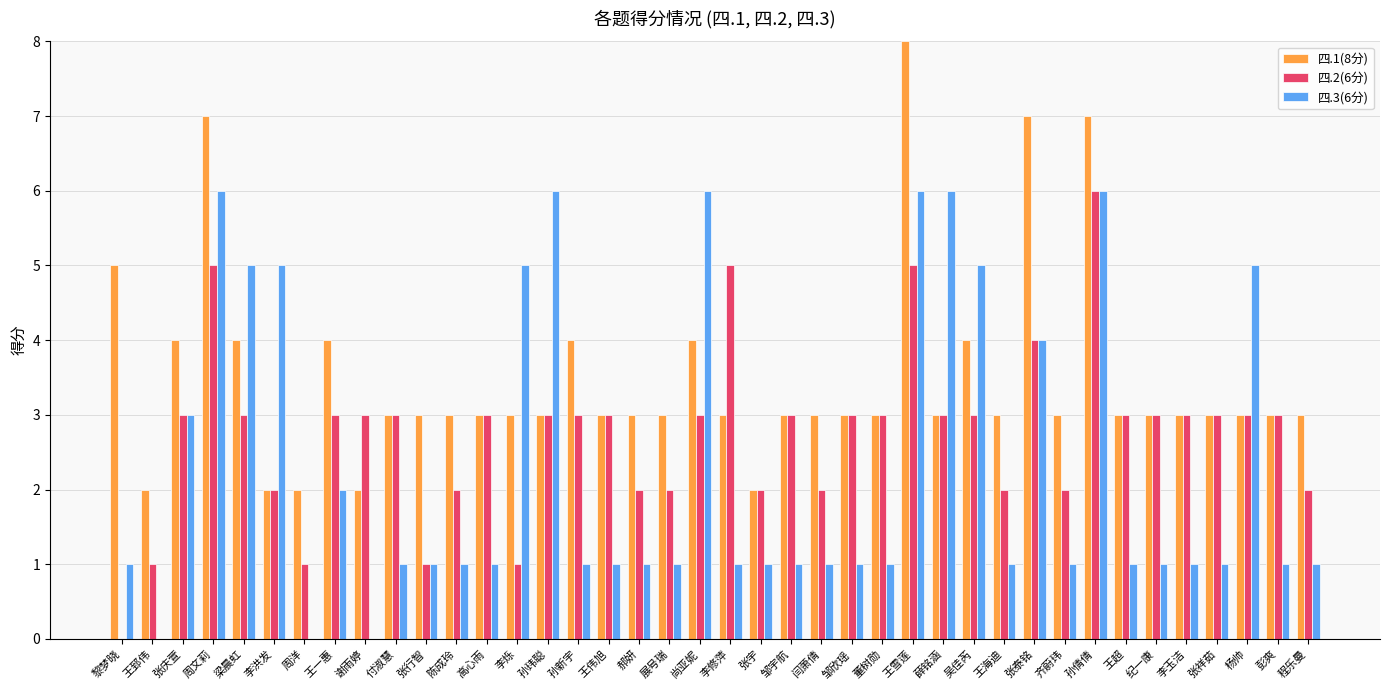

Reading left to right, what are all the values shown in this chart?

四.1(8分): 5	2	4	7	4	2	2	4	2	3	3	3	3	3	3	4	3	3	3	4	3	2	3	3	3	3	8	3	4	3	7	3	7	3	3	3	3	3	3	3
四.2(6分): 0	1	3	5	3	2	1	3	3	3	1	2	3	1	3	3	3	2	2	3	5	2	3	2	3	3	5	3	3	2	4	2	6	3	3	3	3	3	3	2
四.3(6分): 1	0	3	6	5	5	0	2	0	1	1	1	1	5	6	1	1	1	1	6	1	1	1	1	1	1	6	6	5	1	4	1	6	1	1	1	1	5	1	1